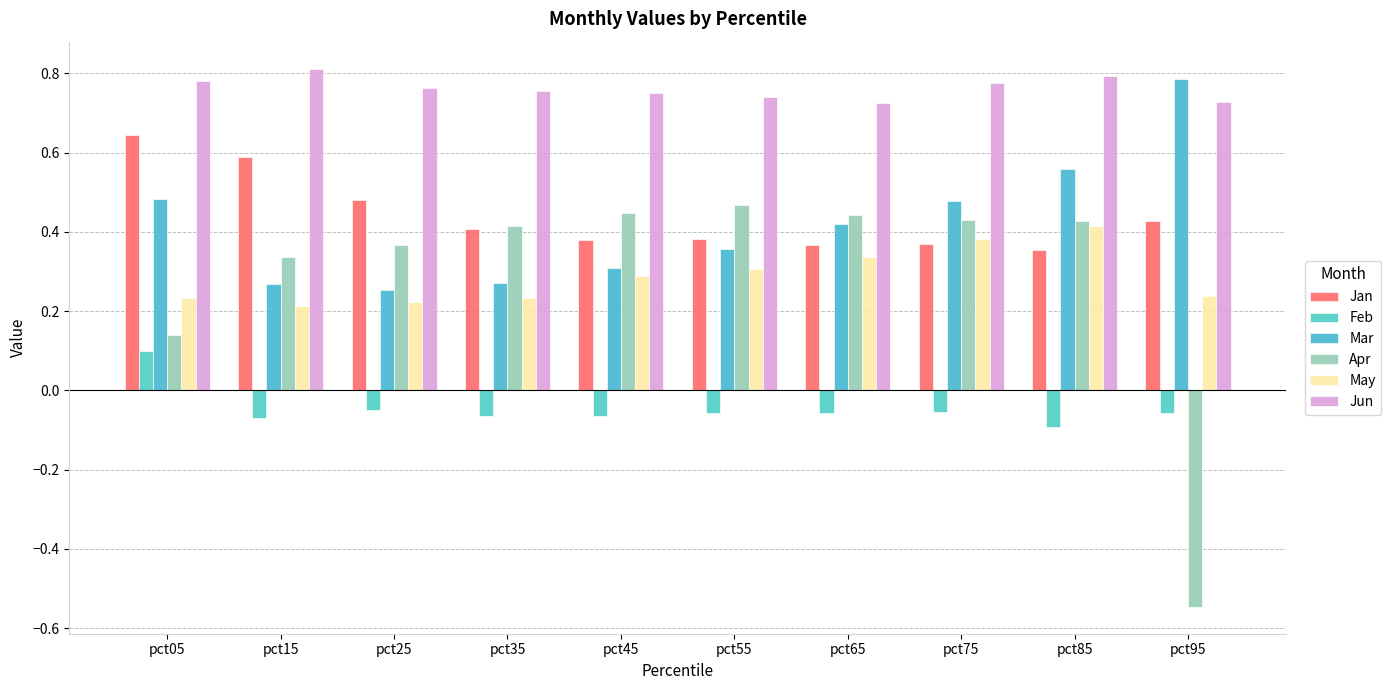

Reading left to right, transcribe all the data shown in this chart.

Jan: 0.6	0.6	0.5	0.4	0.4	0.4	0.4	0.4	0.4	0.4
Feb: 0.1	-0.1	-0.0	-0.1	-0.1	-0.1	-0.1	-0.1	-0.1	-0.1
Mar: 0.5	0.3	0.3	0.3	0.3	0.4	0.4	0.5	0.6	0.8
Apr: 0.1	0.3	0.4	0.4	0.4	0.5	0.4	0.4	0.4	-0.5
May: 0.2	0.2	0.2	0.2	0.3	0.3	0.3	0.4	0.4	0.2
Jun: 0.8	0.8	0.8	0.8	0.7	0.7	0.7	0.8	0.8	0.7